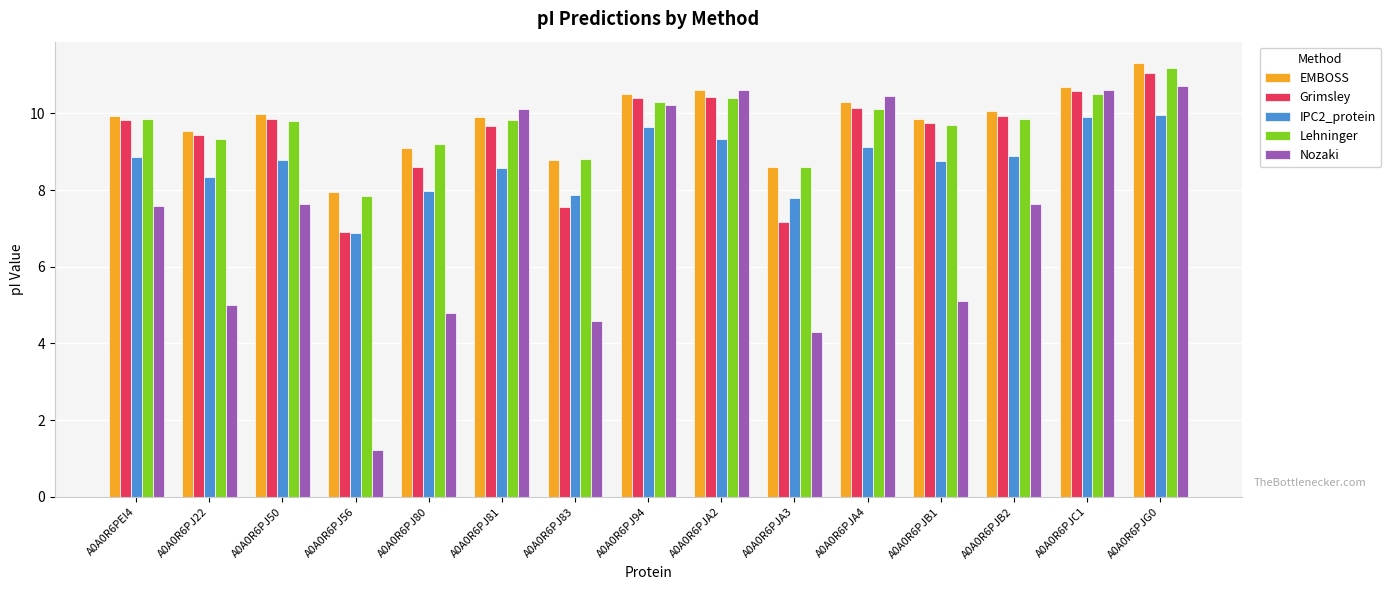

List the series in order of their peak value, highest first.

EMBOSS, Lehninger, Grimsley, Nozaki, IPC2_protein